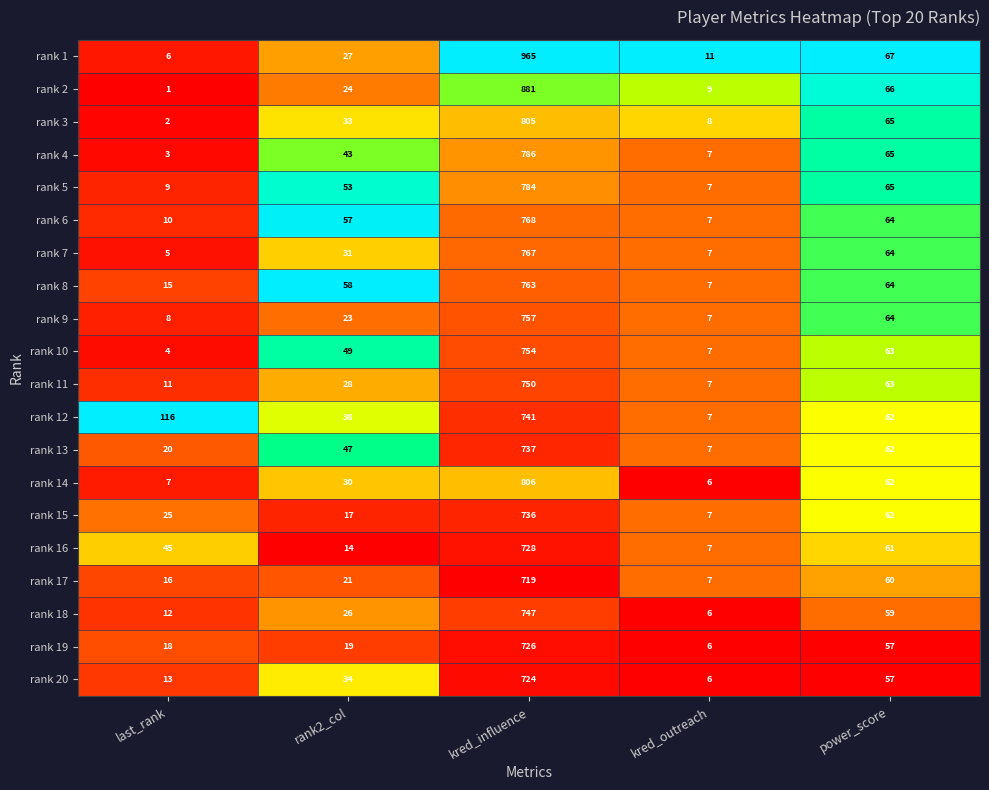

At which category is the sum across all series the highest?

kred_influence